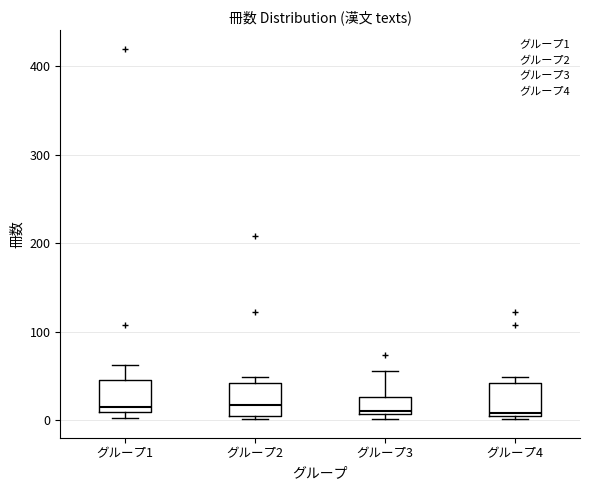

Reading left to right, transcribe this box plot: for each box, give where its median line is, the range the box spans, and where its two whiskers end, as read against the y-axis. The values are not printed on the chart, so give them approximately, as read against the axis.

グループ1: median 20, box 10 to 50, whiskers 0 to 60
グループ2: median 20, box 10 to 40, whiskers 0 to 50
グループ3: median 10 (just above the box's lower edge), box 10 to 30, whiskers 0 to 60
グループ4: median 10, box 10 to 40, whiskers 0 to 50